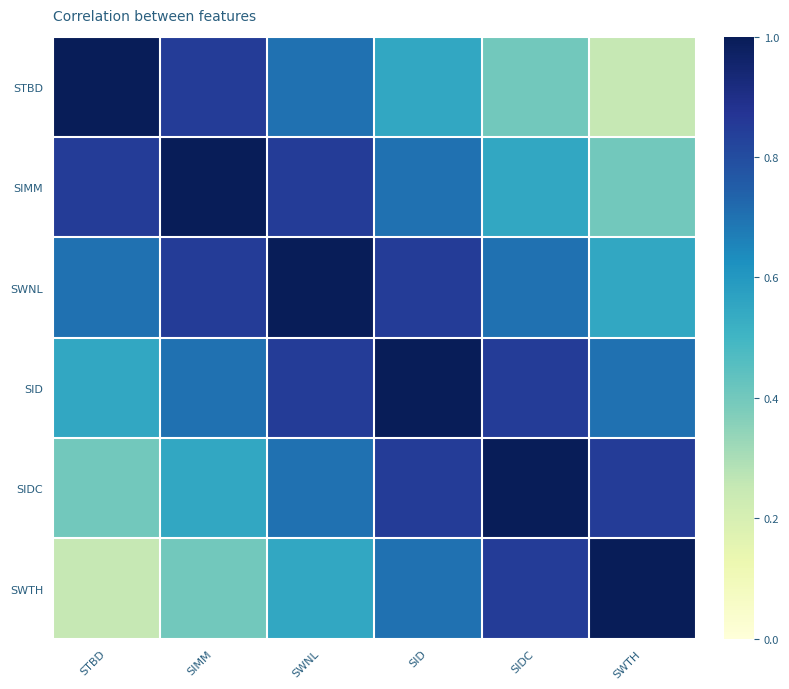

What is the spread (max minus min) of values at SWTH?

0.8